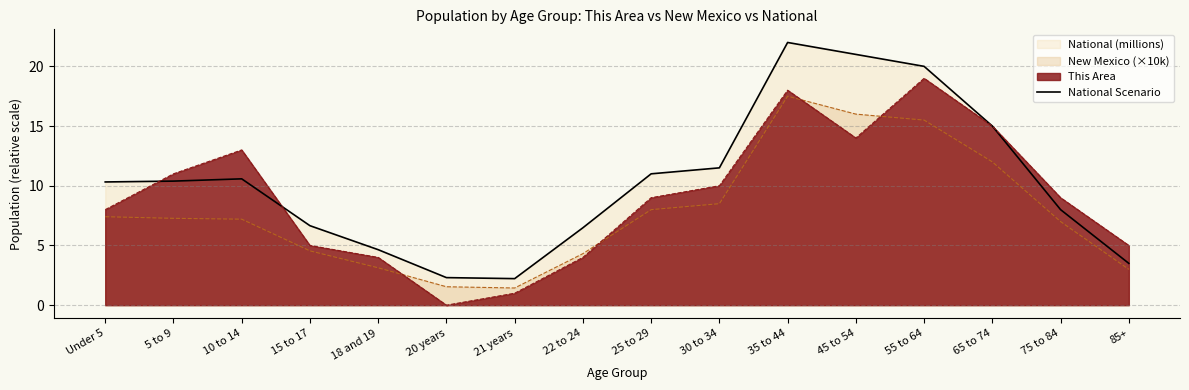

Reading right to left, transcribe all the data shown in this chart.

3.5	8.0	15.0	20.0	21.0	22.0	11.5	11.0	6.5	2.2	2.3	4.6	6.7	10.6	10.4	10.3